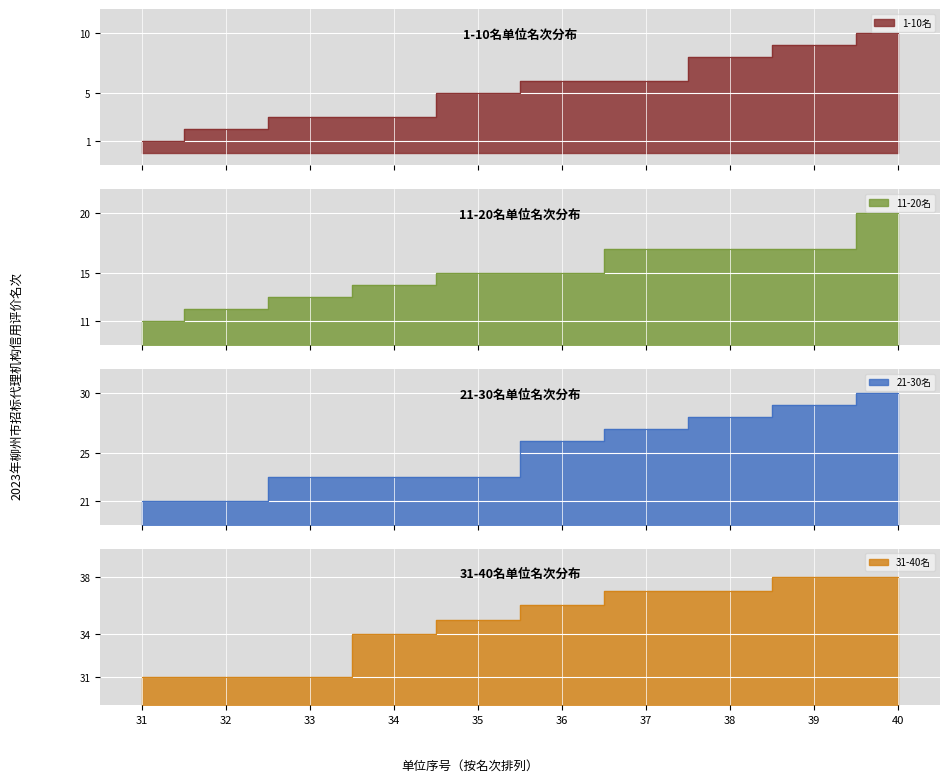

The value of 21-30名 at 39 is 29. True or false?

True